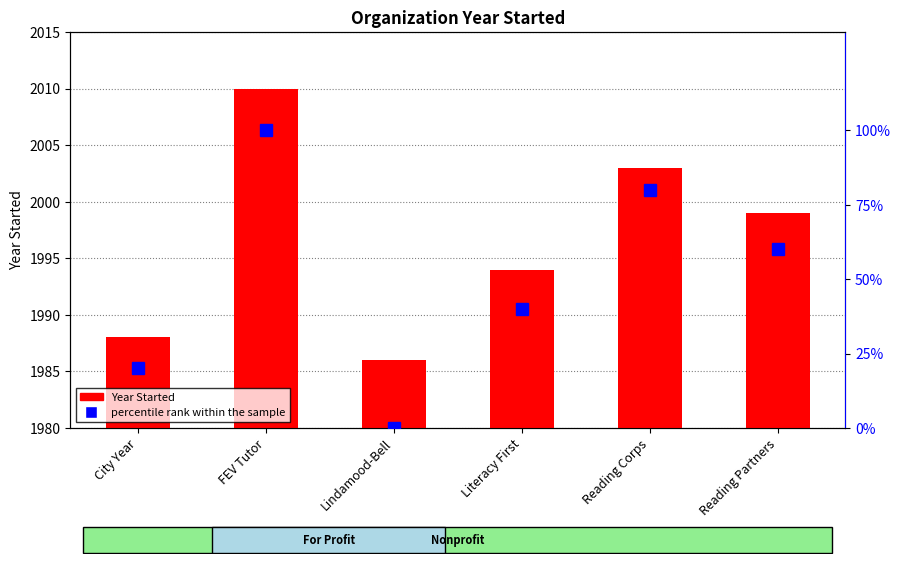

Are the bars horizontal?

No